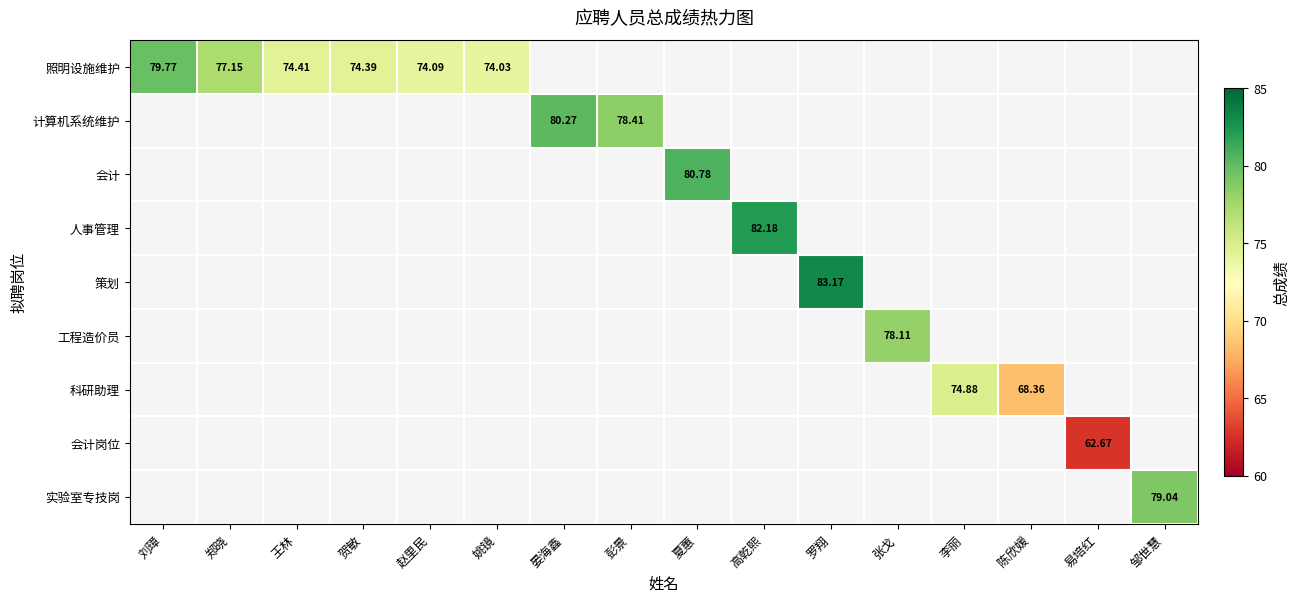

List the labels in order of 计算机系统维护 value, smallest first.

彭景, 夏蕙, 高乾熙, 罗翔, 张戈, 李丽, 陈欣媛, 易培红, 邹世慧, 刘璋, 郑晓, 王林, 贺敏, 赵里民, 姚镜, 晏海鑫